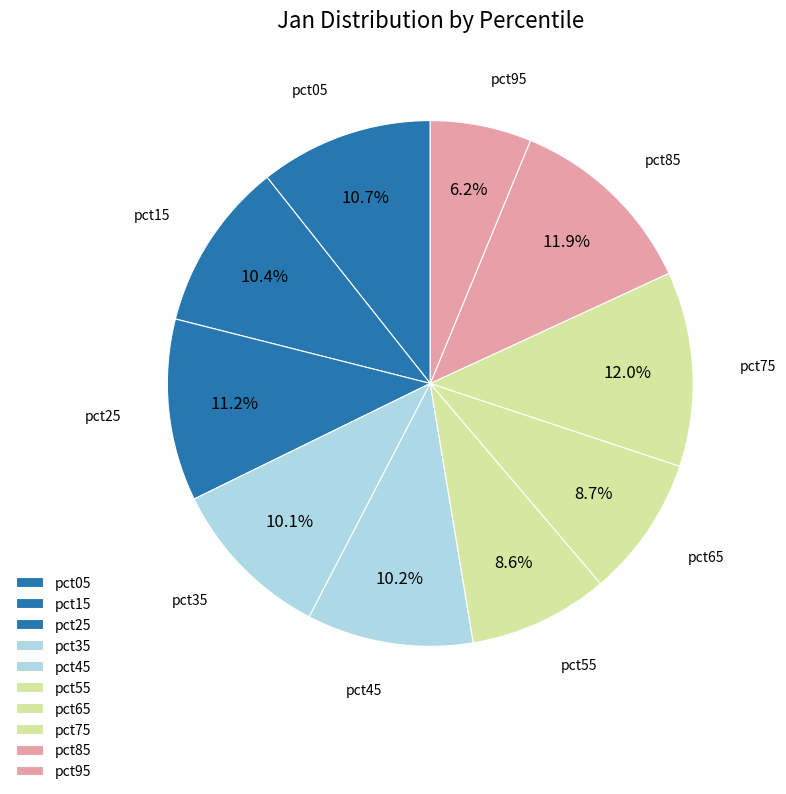

To the nearest percent, what percentage of the pie is pct75?

12%